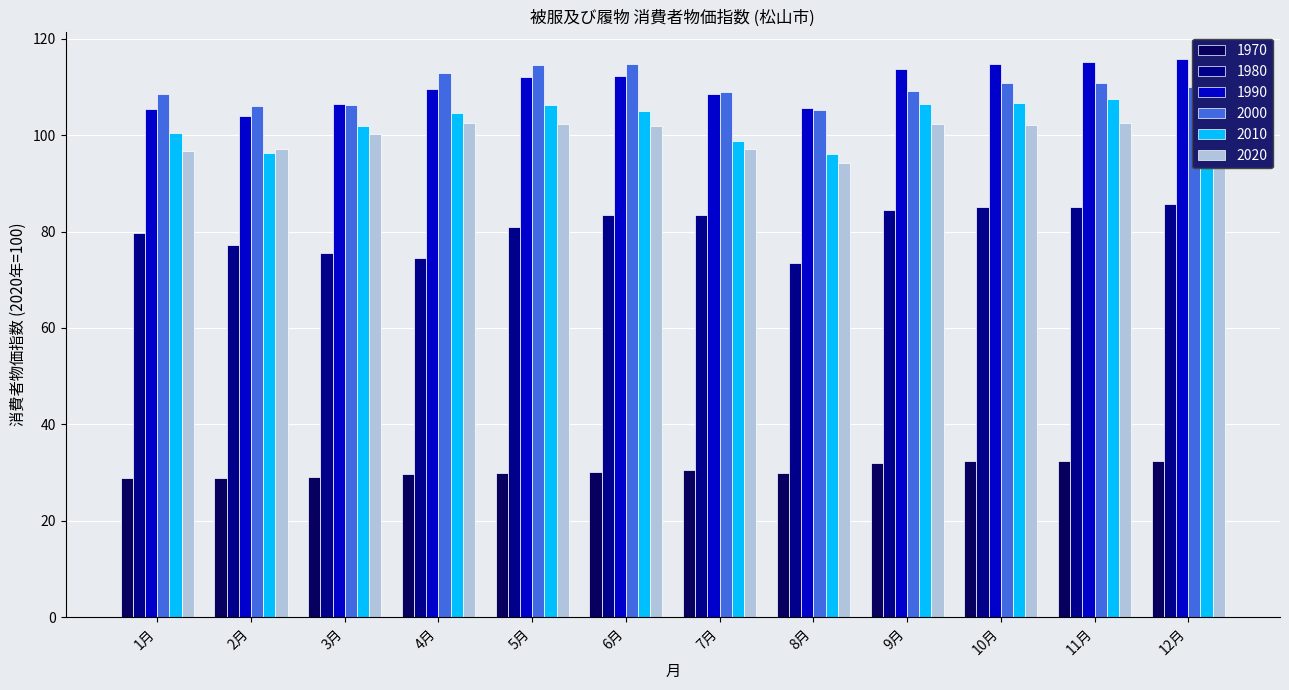

Does the chart contain any negative values?

No